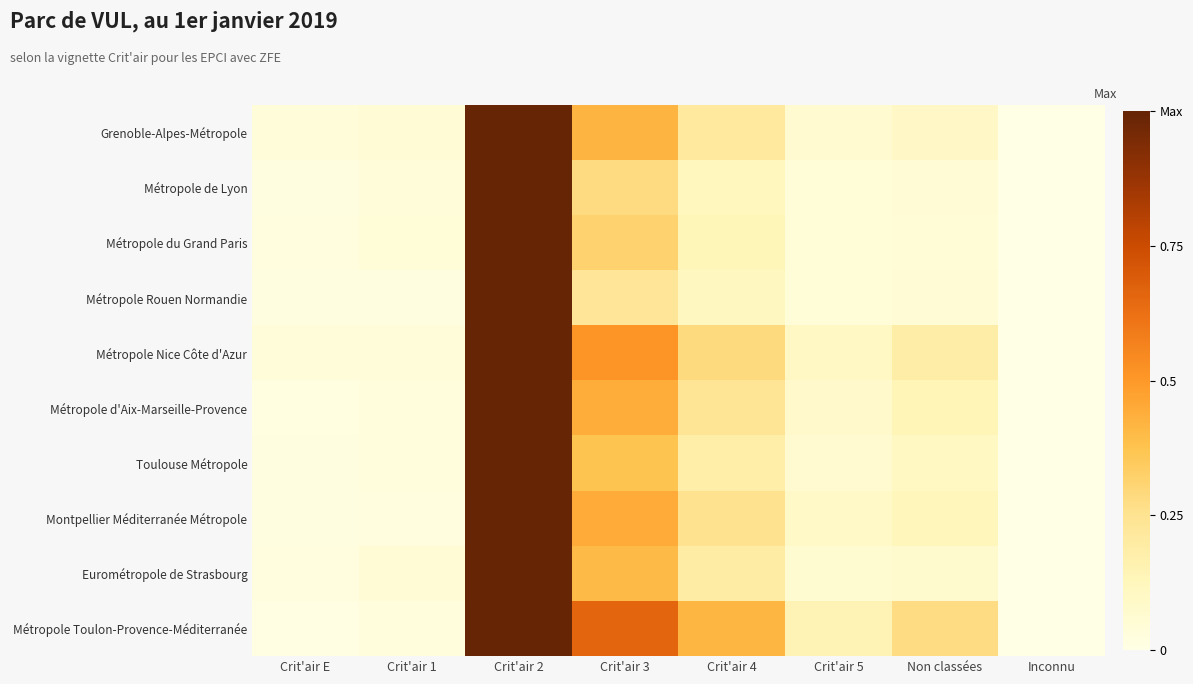

Between Non classées and Crit'air E, which is larger?

Non classées